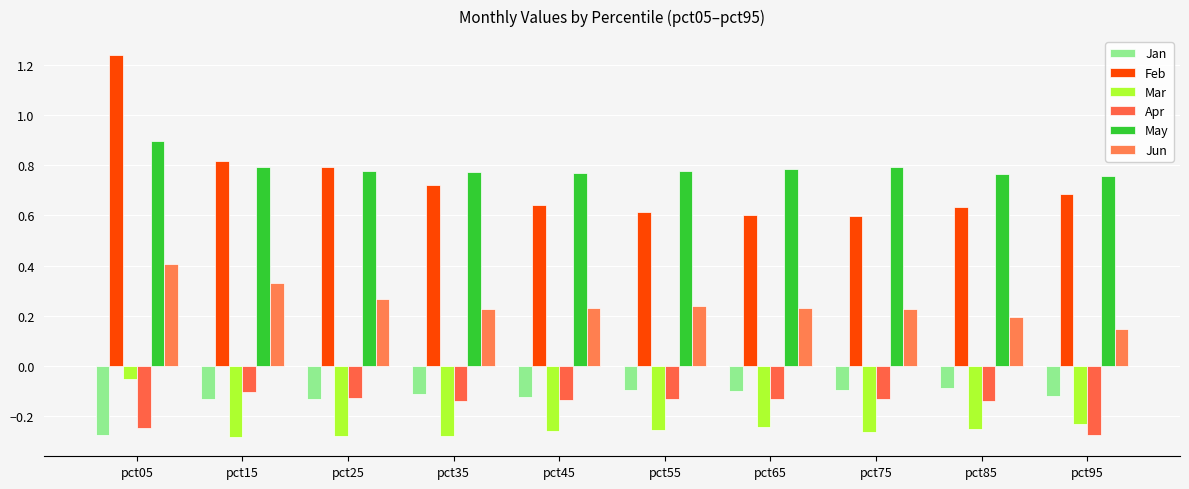

Between pct05 and pct55, which series saw the biggest shift?

Feb